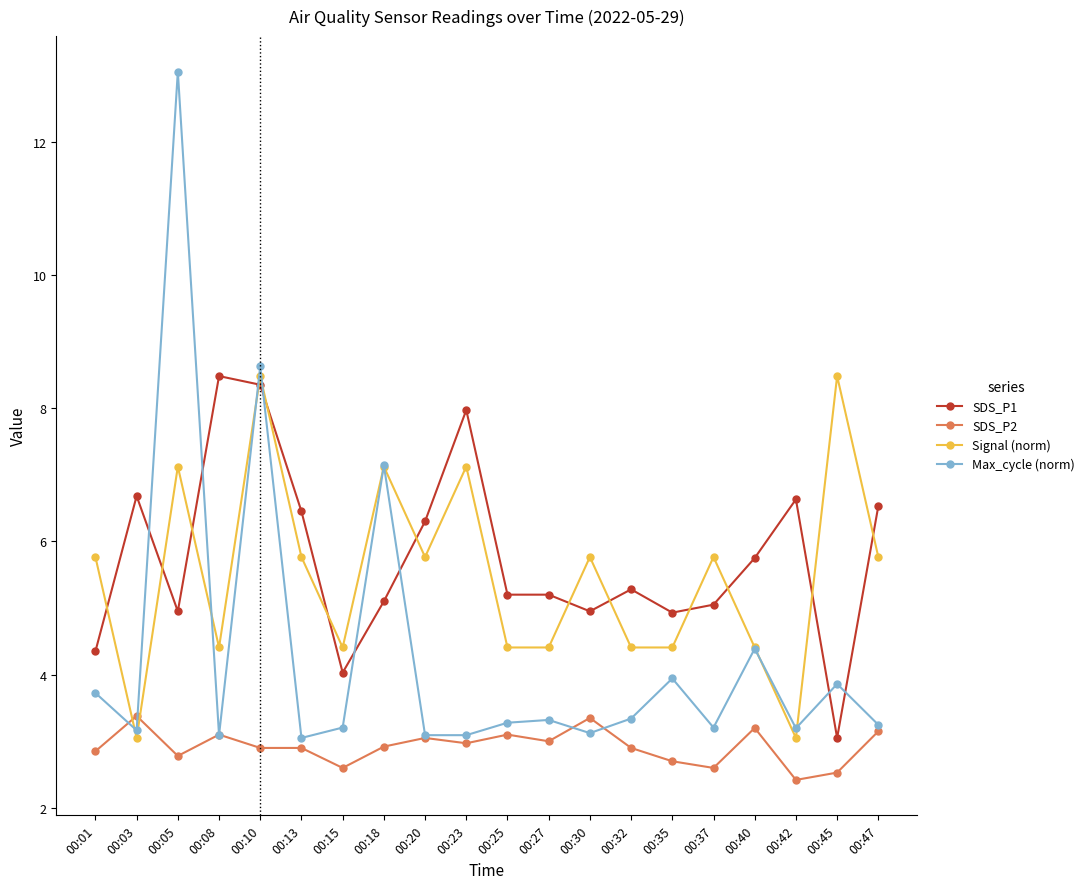

True or false: SDS_P2 and SDS_P1 cross at least once.

False